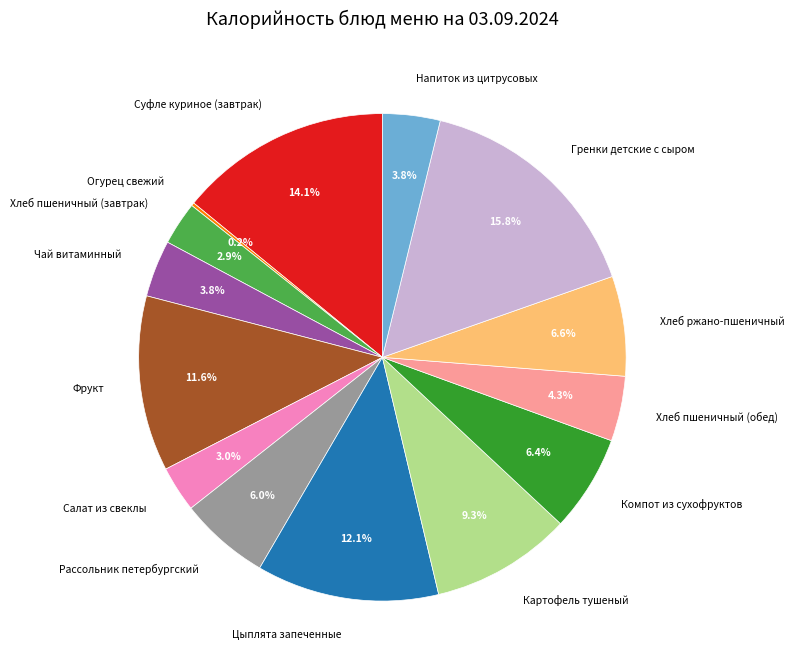

How much of the chart is everything except Хлеб ржано-пшеничный?

93.4%